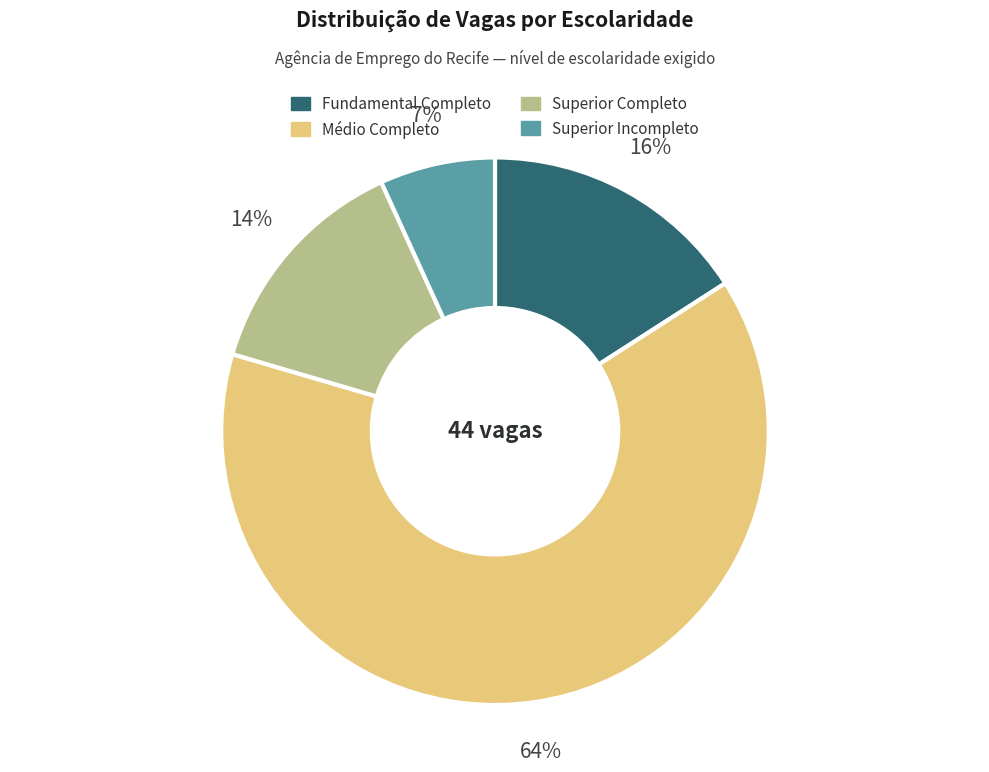

Combined, do Fundamental Completo and Superior Completo account for over 50%?

No